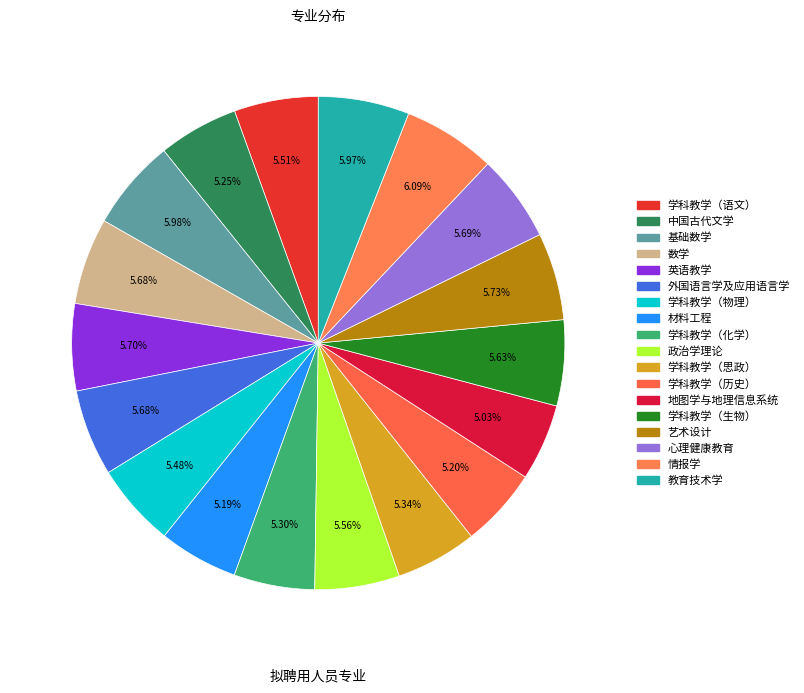

How many slices are in this pie chart?

18